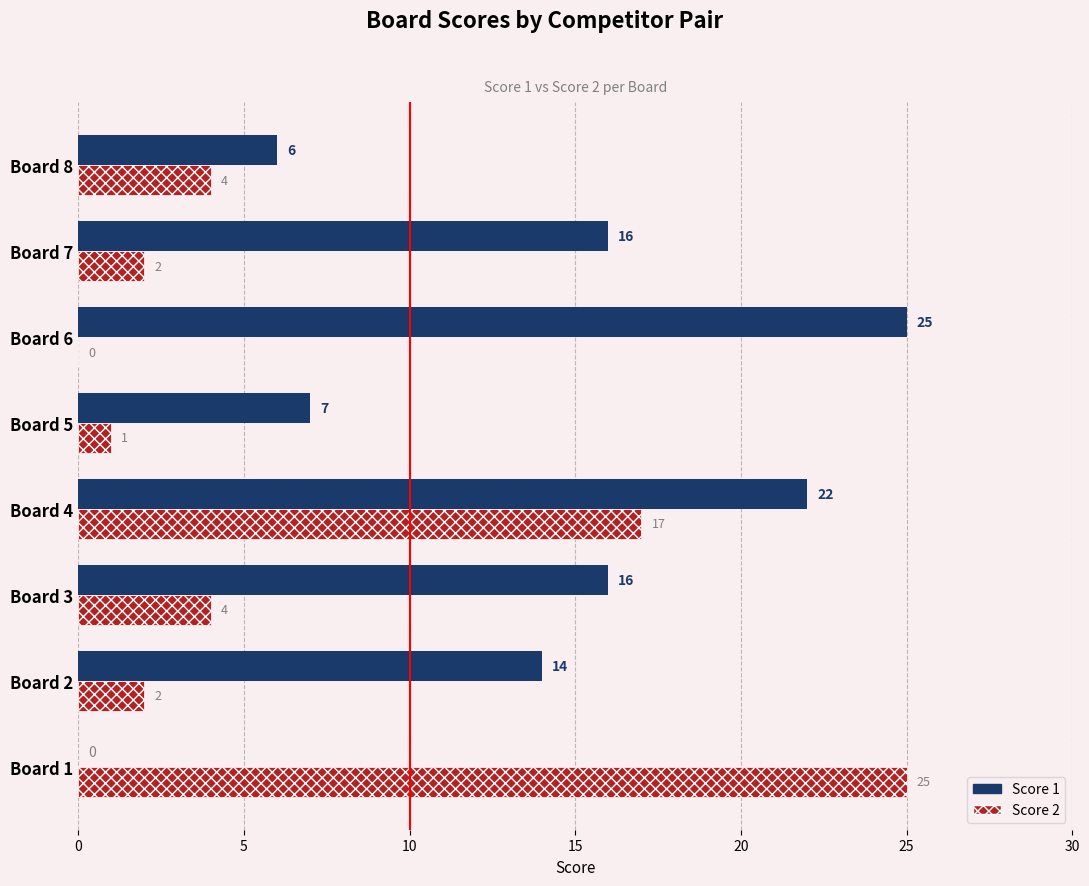

Between Board 2 and Board 4, which series saw the biggest shift?

Score 2